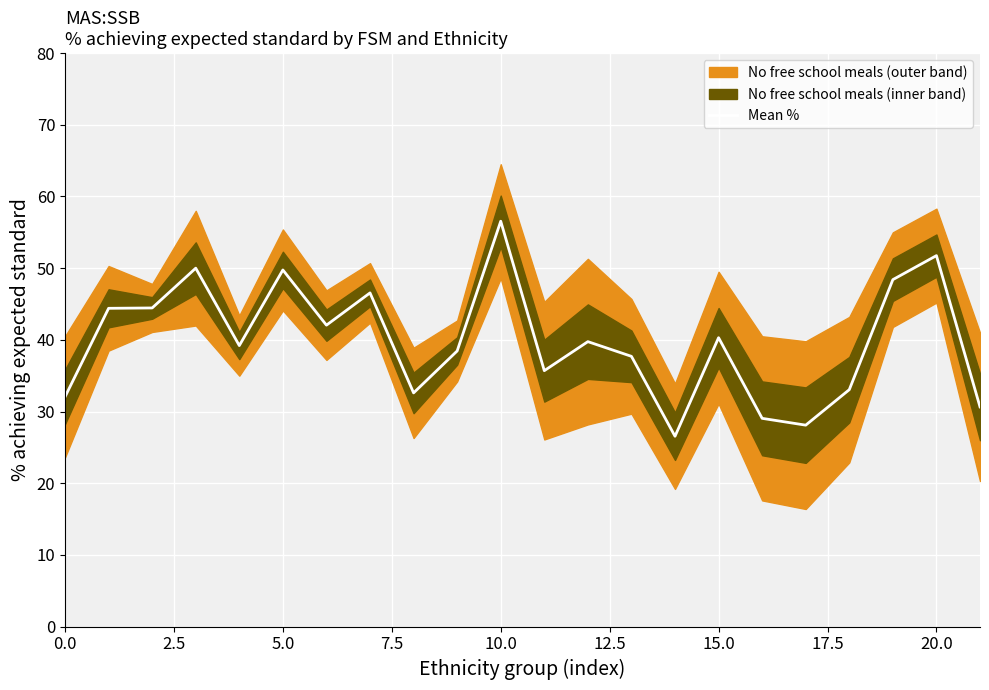

What is the average value?

39.9